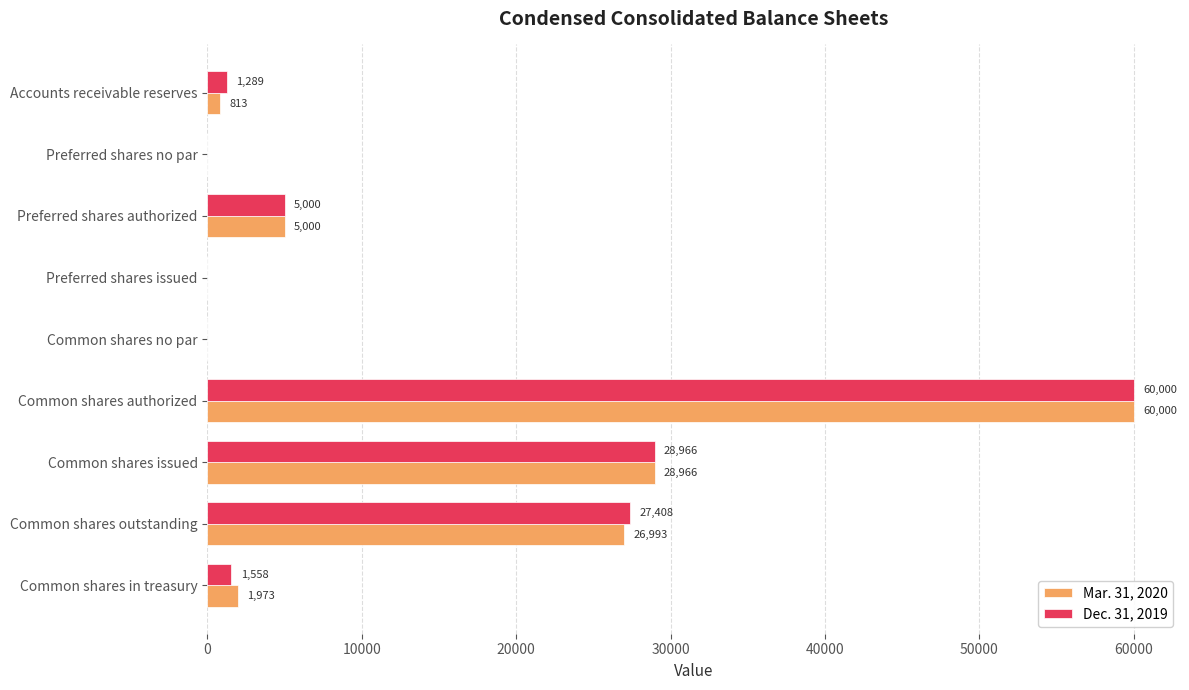

How many data points does each series have?

9